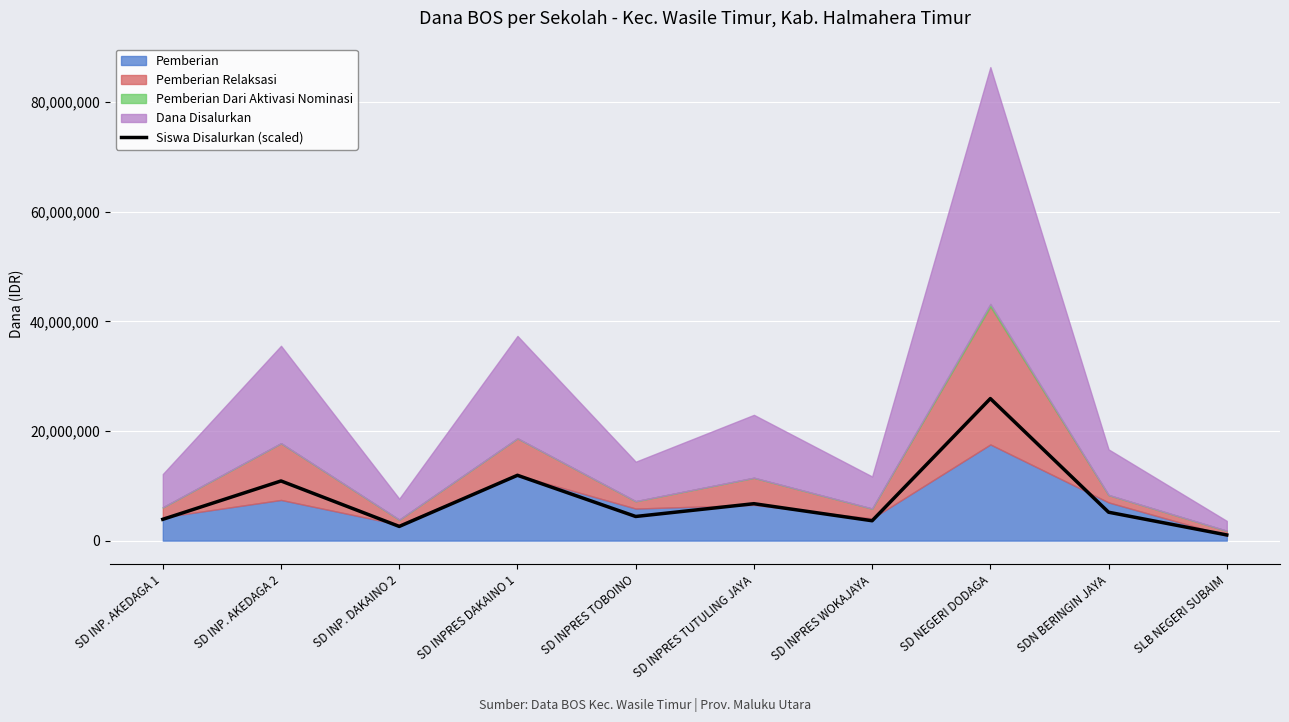

Reading left to right, what are all the values shown in this chart?

3888000	10886400	2592000	11923200	4406400	6739200	3628800	25920000	5184000	1036800